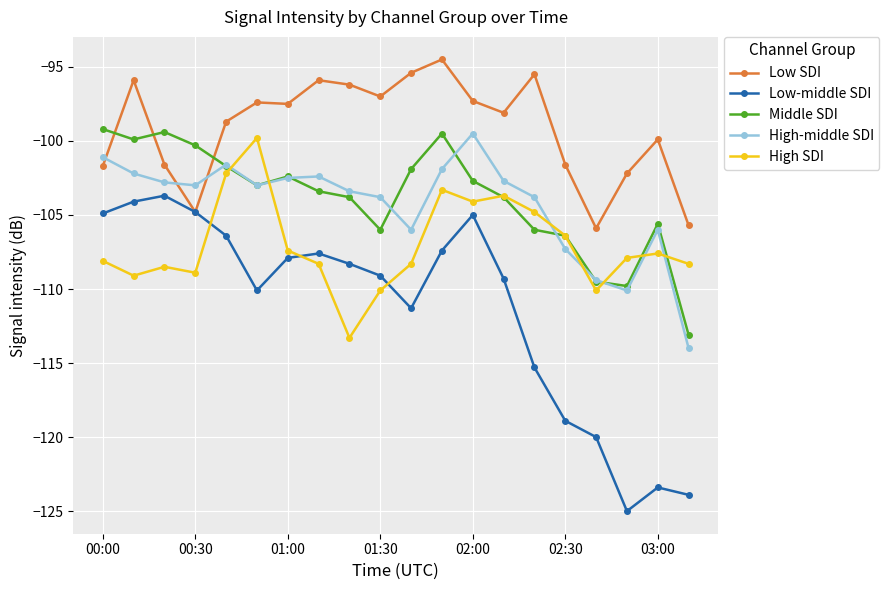

What are all the series names shown in the legend?

Low SDI, Low-middle SDI, Middle SDI, High-middle SDI, High SDI